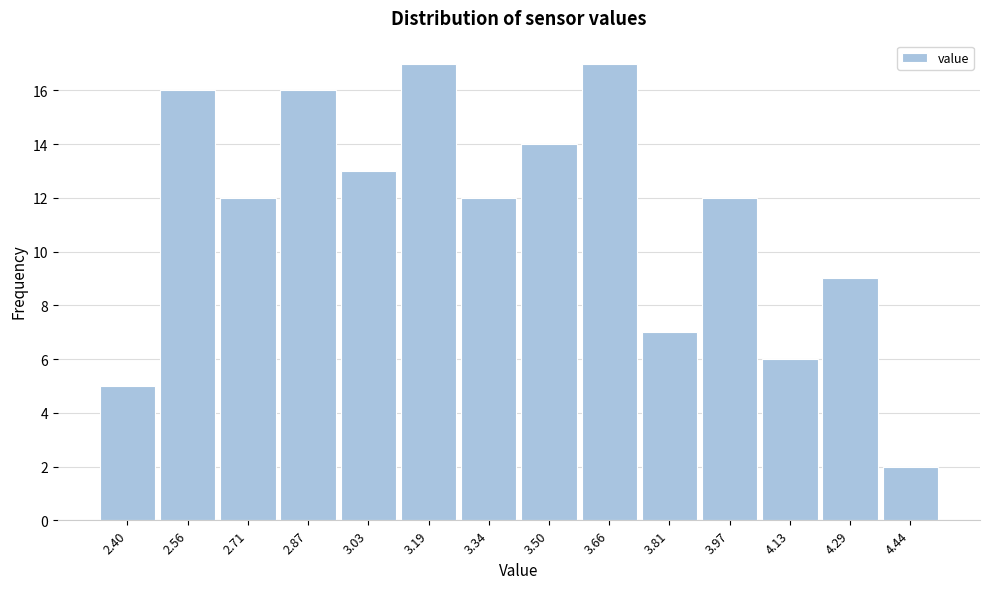

Reading right to left, what are all the values shown in this chart?

2	9	6	12	7	17	14	12	17	13	16	12	16	5